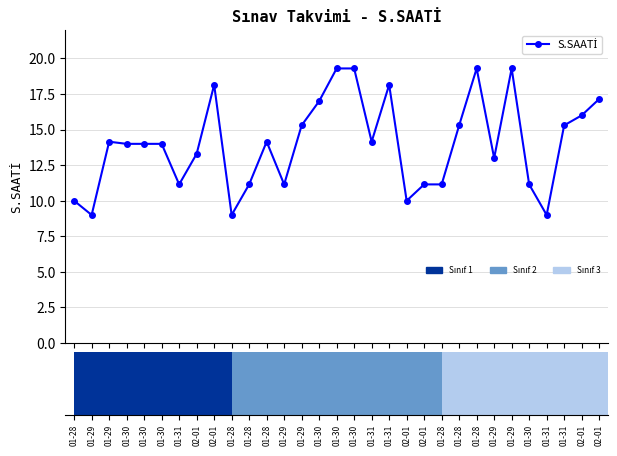

How many values exceed 14?

15